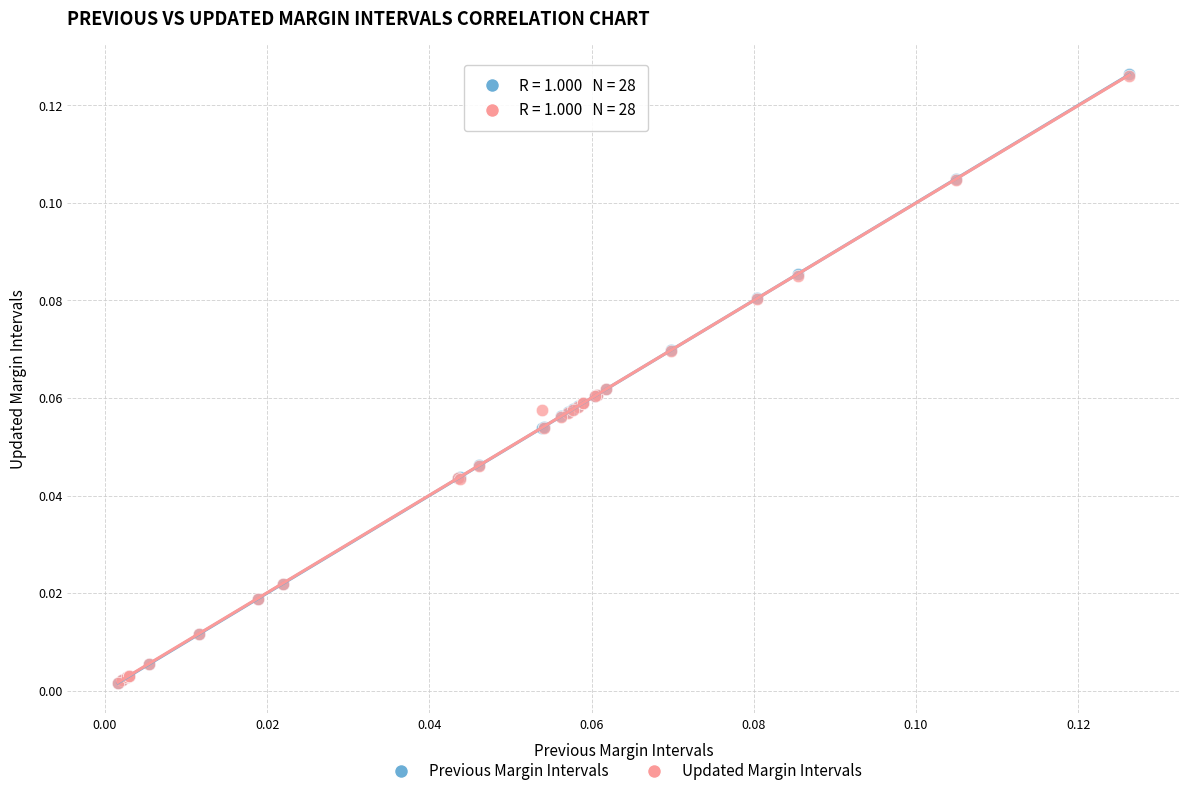

Which series has the widest spread of Y values?

Previous Margin Intervals